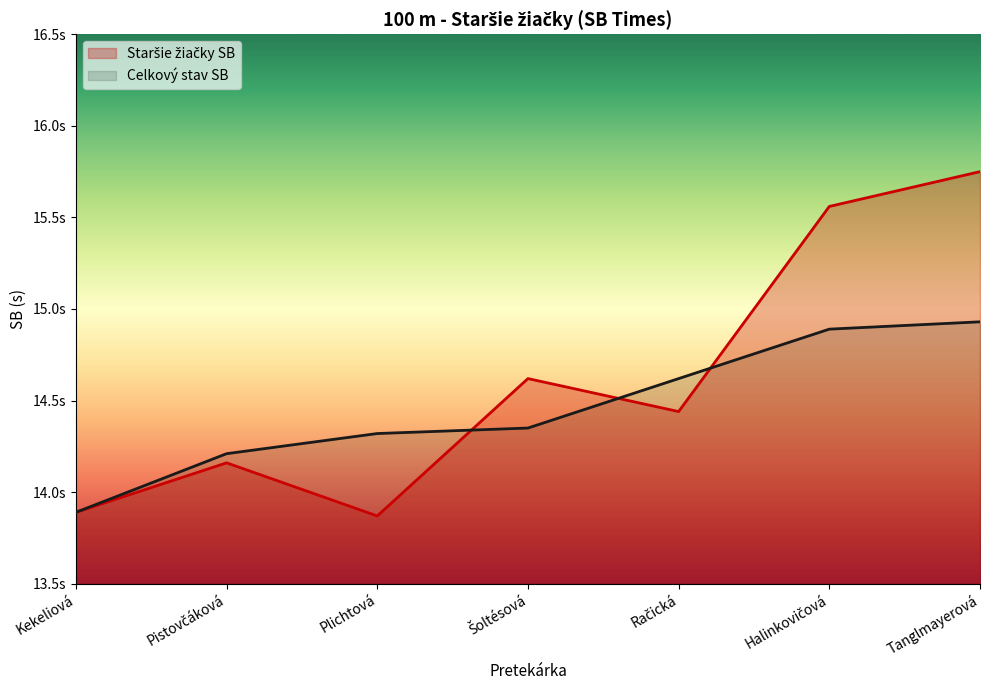

Reading left to right, extract all data points from this chart.

Staršie žiačky SB: Kekeliová=13.9	Pistovčáková=14.2	Plichtová=13.9	Šoltésová=14.6	Račická=14.4	Halinkovičová=15.6	Tanglmayerová=15.8
Celkový stav SB: Kekeliová=13.9	Pistovčáková=14.2	Plichtová=14.3	Šoltésová=14.3	Račická=14.6	Halinkovičová=14.9	Tanglmayerová=14.9